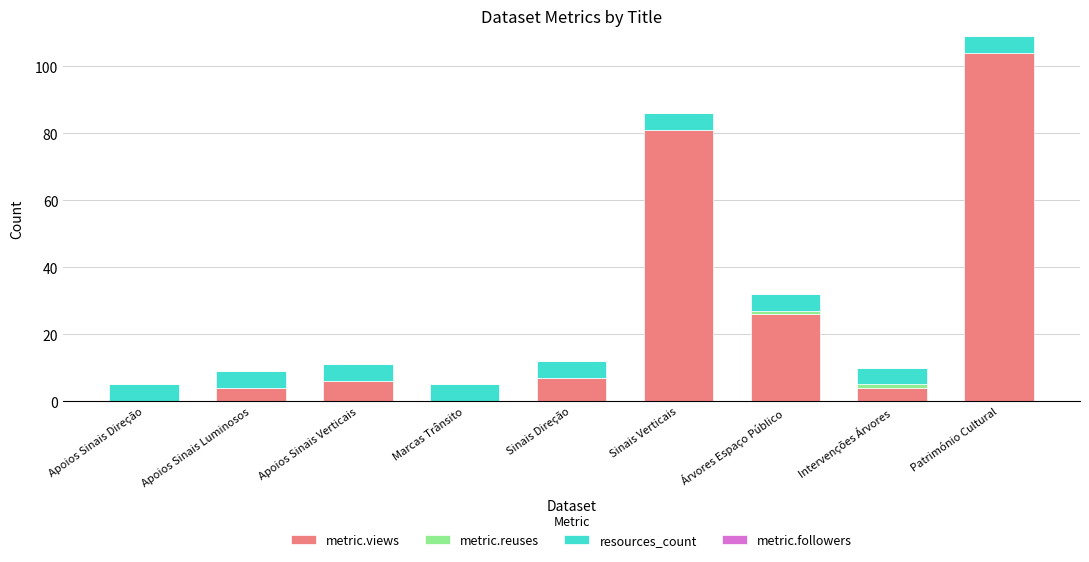

The metric.views series shows 45 at Apoios Sinais Direção. True or false?

False